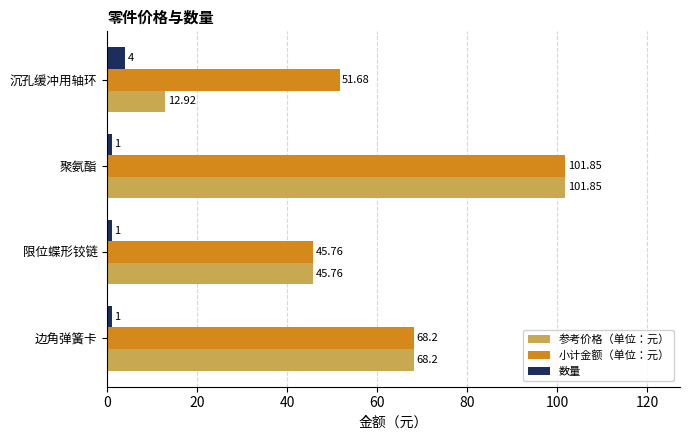

Rank the series at 沉孔缓冲用轴环 from highest to lowest value.

小计金额（单位：元）, 参考价格（单位：元）, 数量